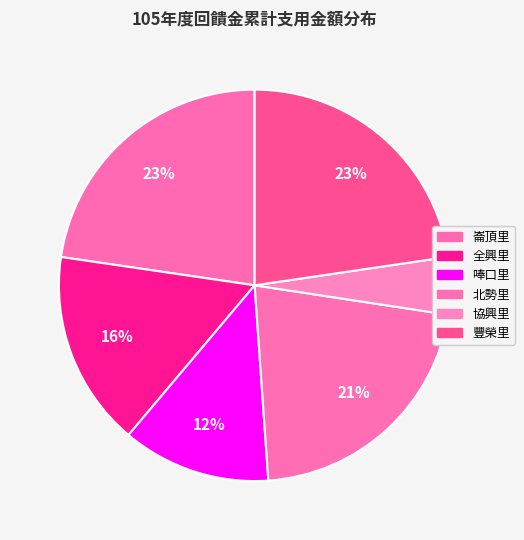

Do 崙頂里 and 協興里 together represent more than half of the pie?

No